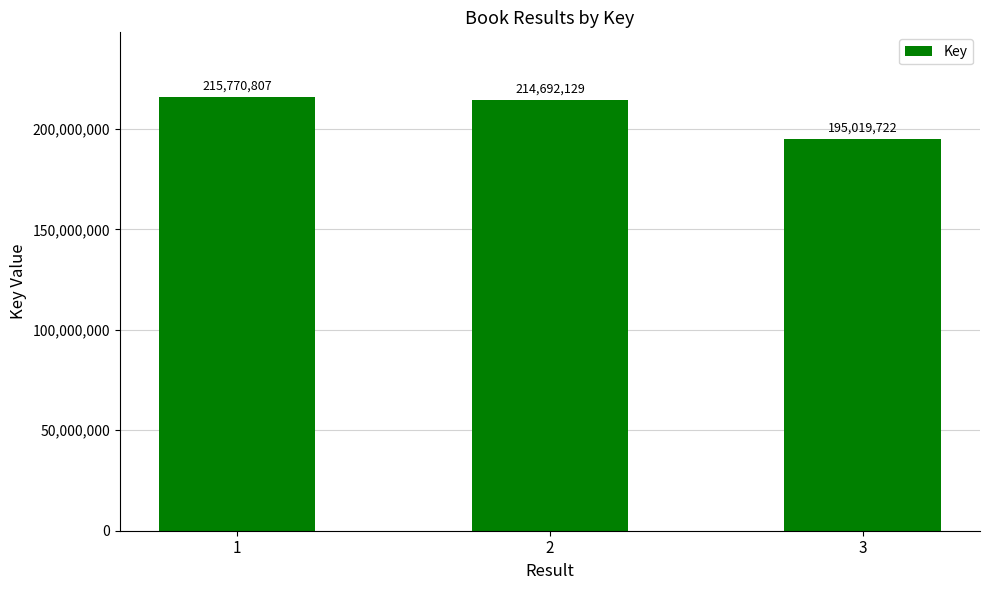

Is it true that the value at 3 is 295441633?

False